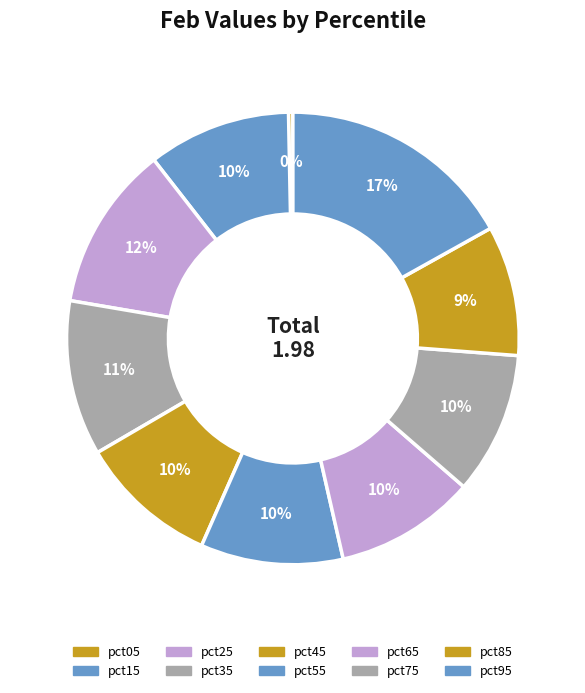

How much of the chart is everything except pct35?

88.9%